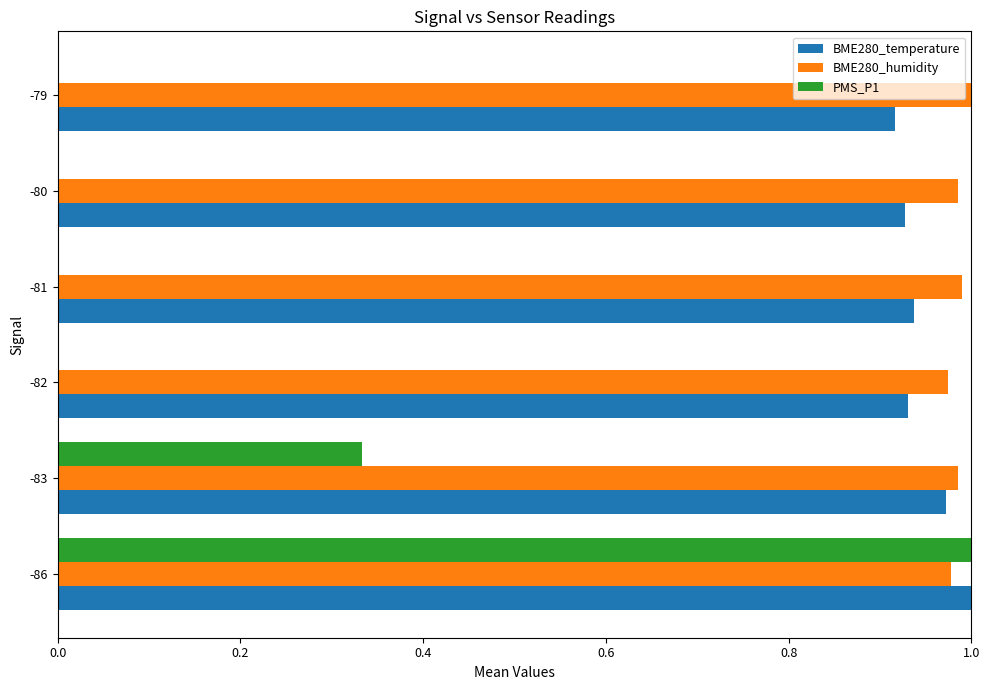

How many series are shown in this chart?

3